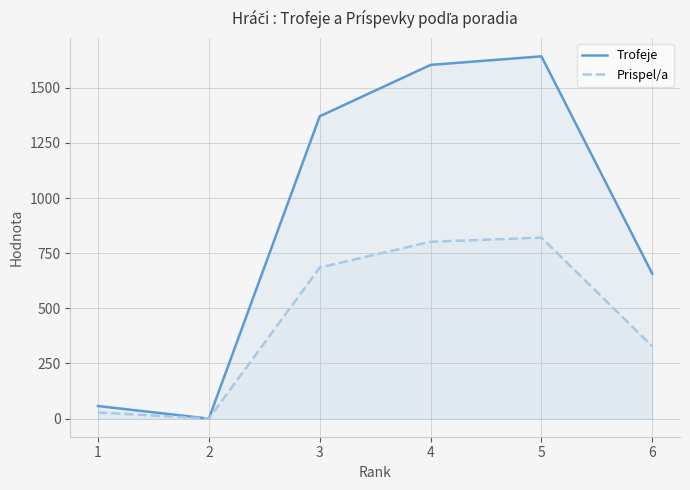

What is the average value of the Trofeje series?

889